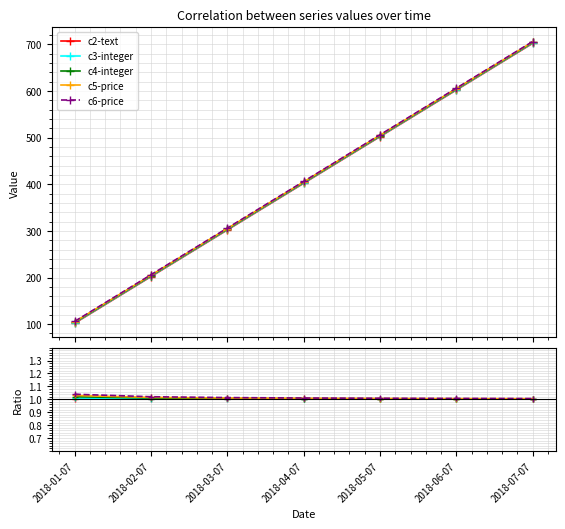

What is the label of the 2nd point from the left?

2018-02-07